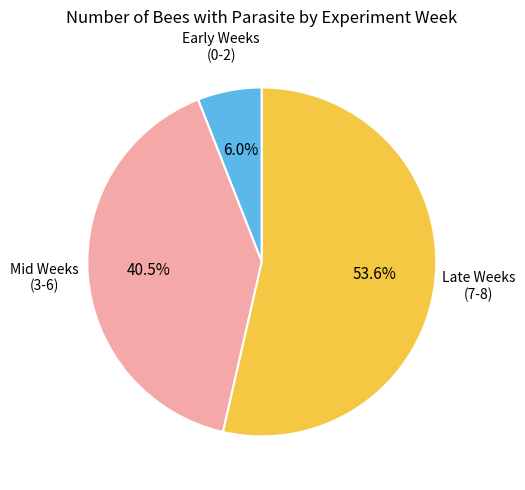

Which slice represents more than half of the pie?

Late Weeks (7-8)